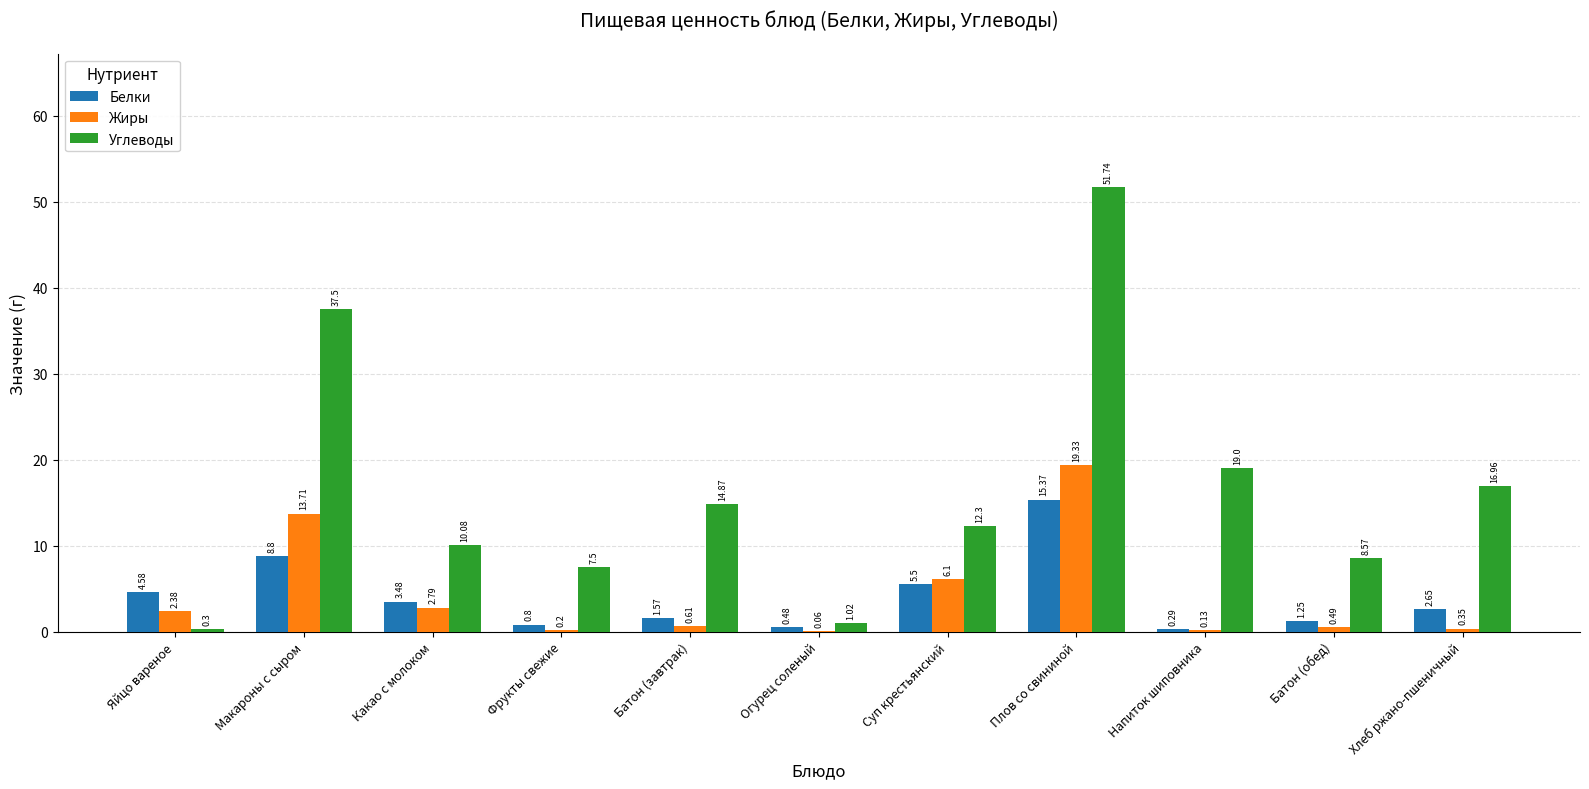

Is the value of Углеводы at Яйцо вареное greater than the value of Белки at Огурец соленый?

No